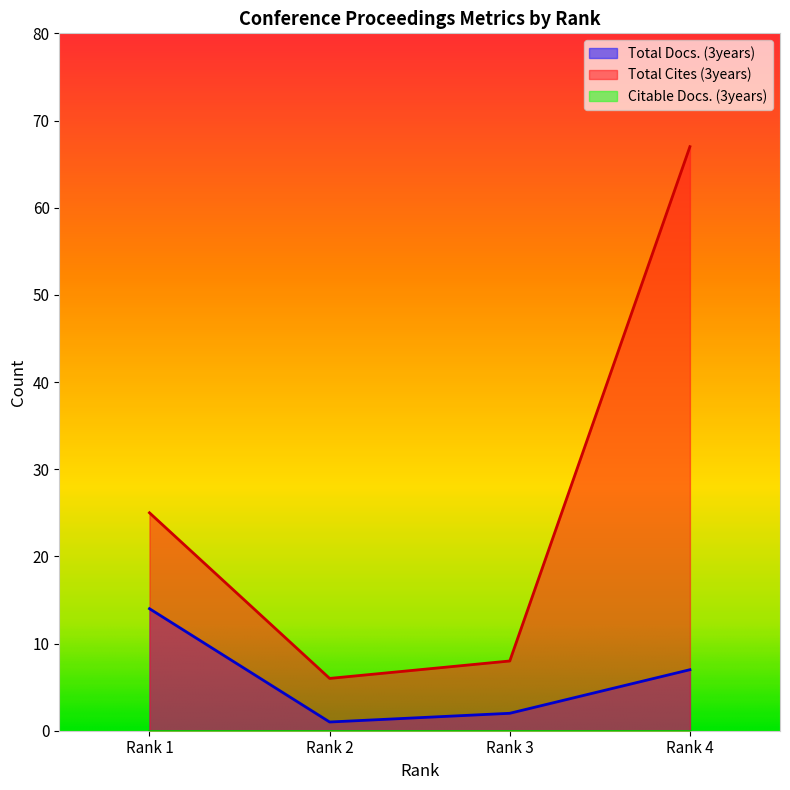

At which category is the sum across all series the highest?

Rank 4